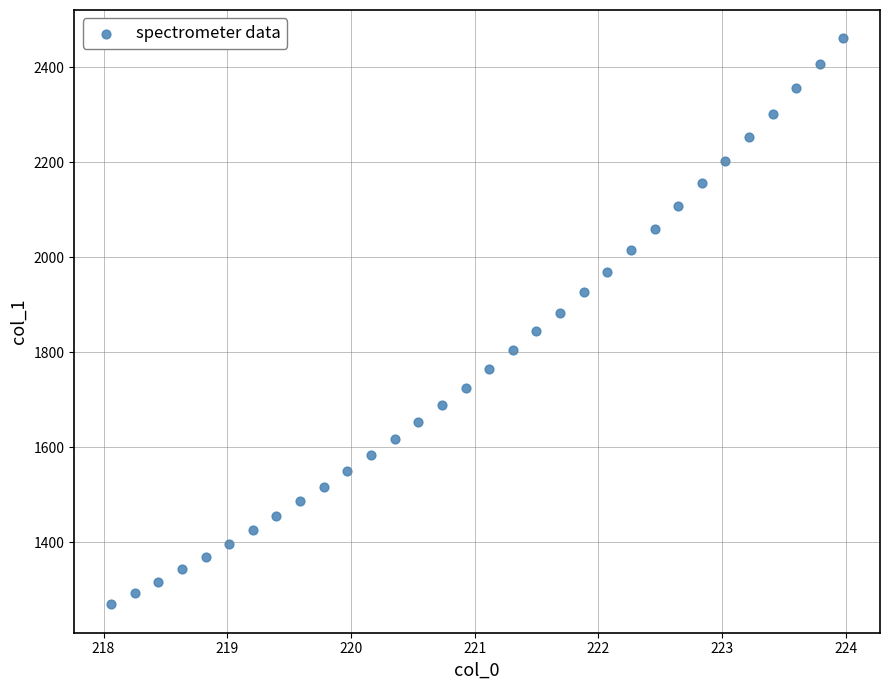

What is the range of Y values (max minus min)?

1192.1